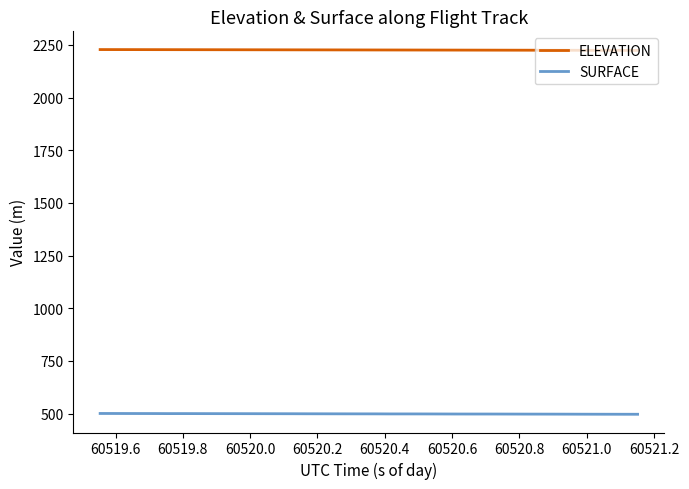

What is the sum of all SURFACE values?

19959.5